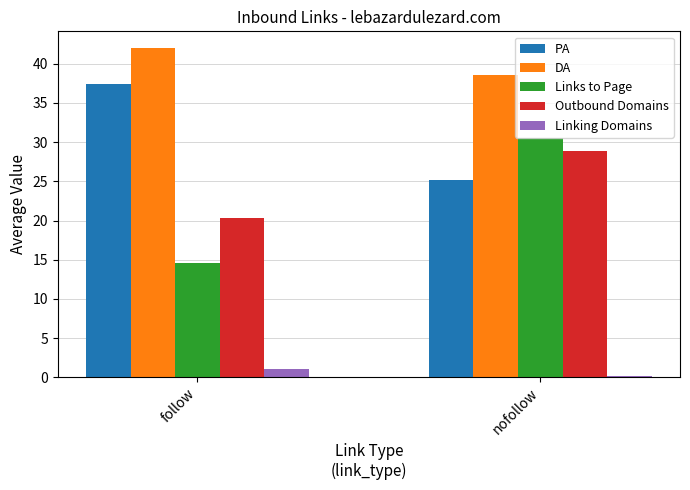

Reading left to right, list all the values displayed in this chart.

PA: follow=37.5	nofollow=25.1
DA: follow=42.0	nofollow=38.6
Links to Page: follow=14.6	nofollow=30.5
Outbound Domains: follow=20.4	nofollow=28.9
Linking Domains: follow=1.0	nofollow=0.1